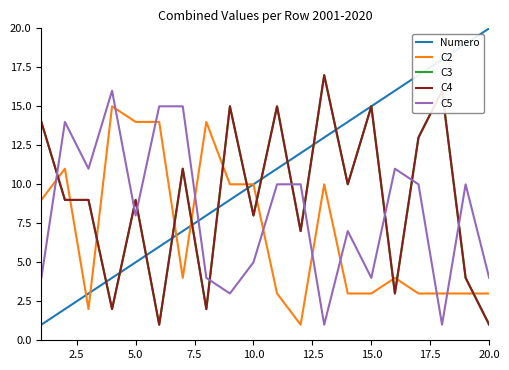

What is the minimum value shown in the chart?

1